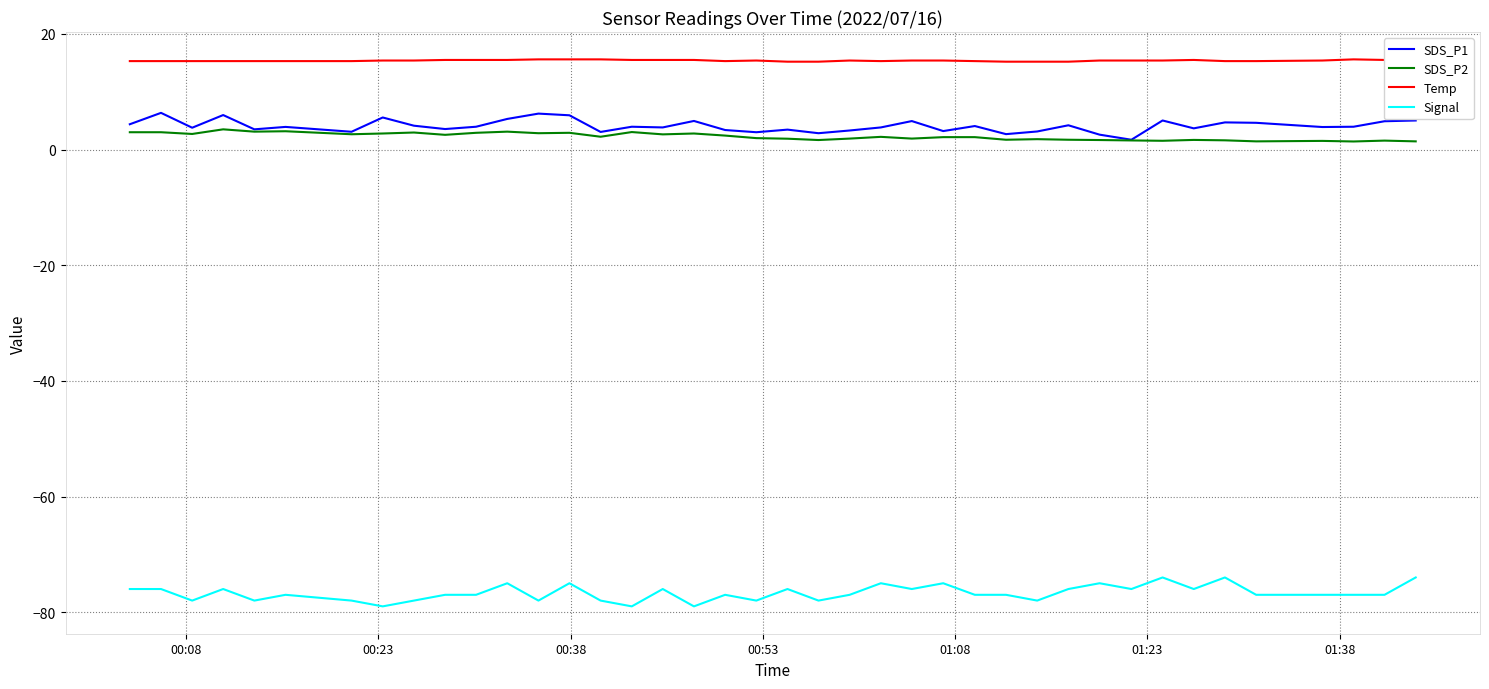

What is the smallest value displayed?

-79.0